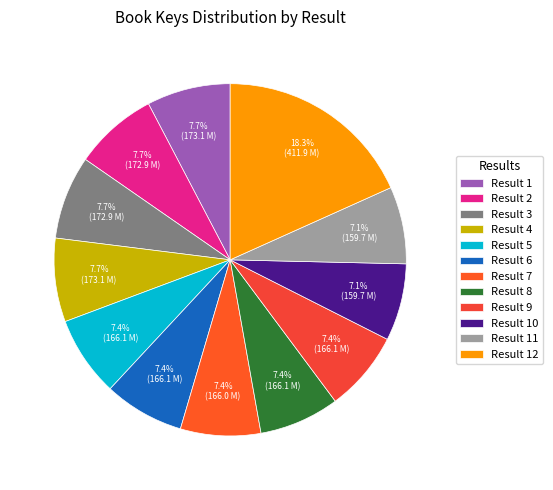

Which slice is the smallest?

11